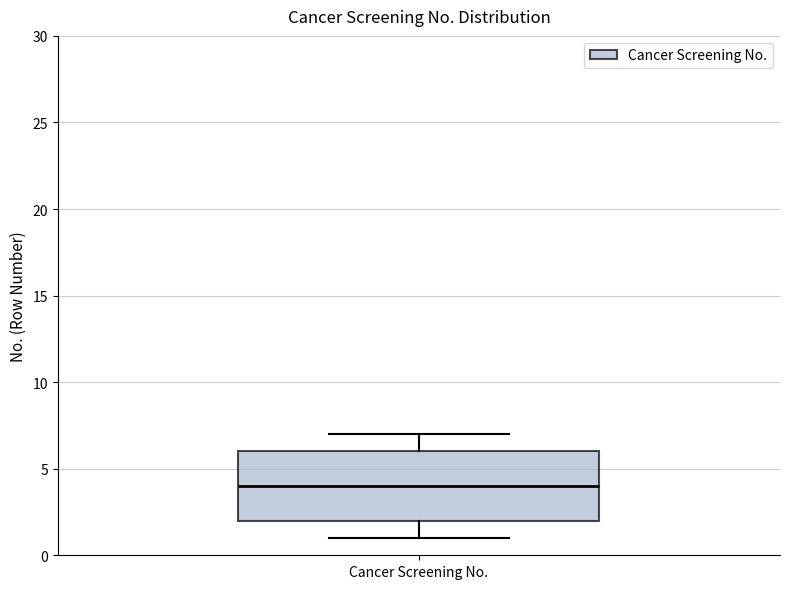

Read this box plot against the y-axis: the position of the median line, the range covered by the box, and the ends of both whiskers. The values are not printed on the chart, so give them approximately, as read against the axis.

median 4, box 2 to 6, whiskers 1 to 7